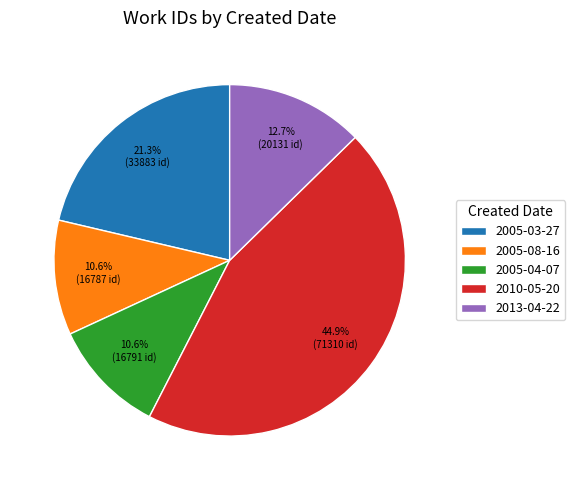

Does 2013-04-22 account for over 50% of the chart?

No